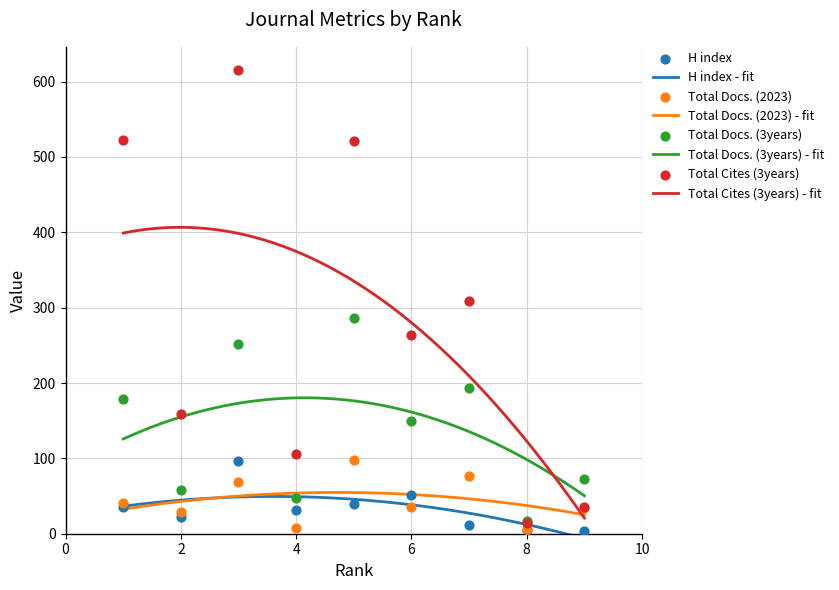

Which series reaches the minimum Y coordinate?

H index